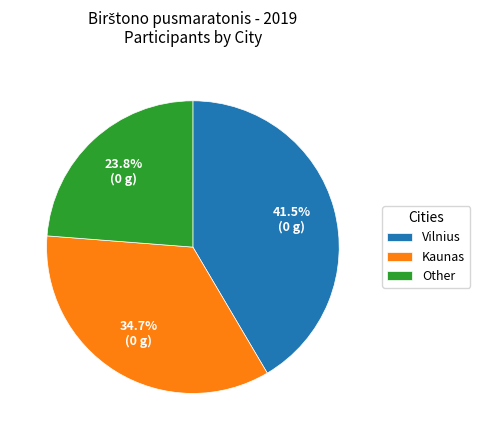

Rank the categories by value from lowest to highest.

Other, Kaunas, Vilnius